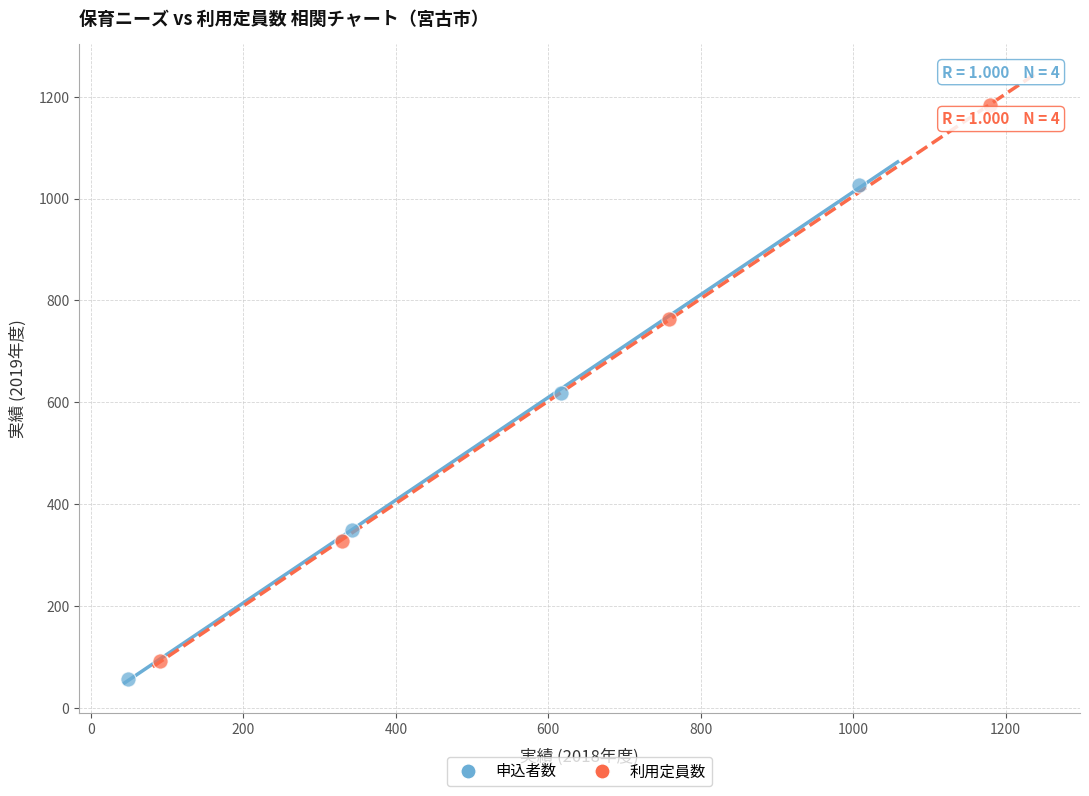

Which series reaches the maximum Y coordinate?

利用定員数